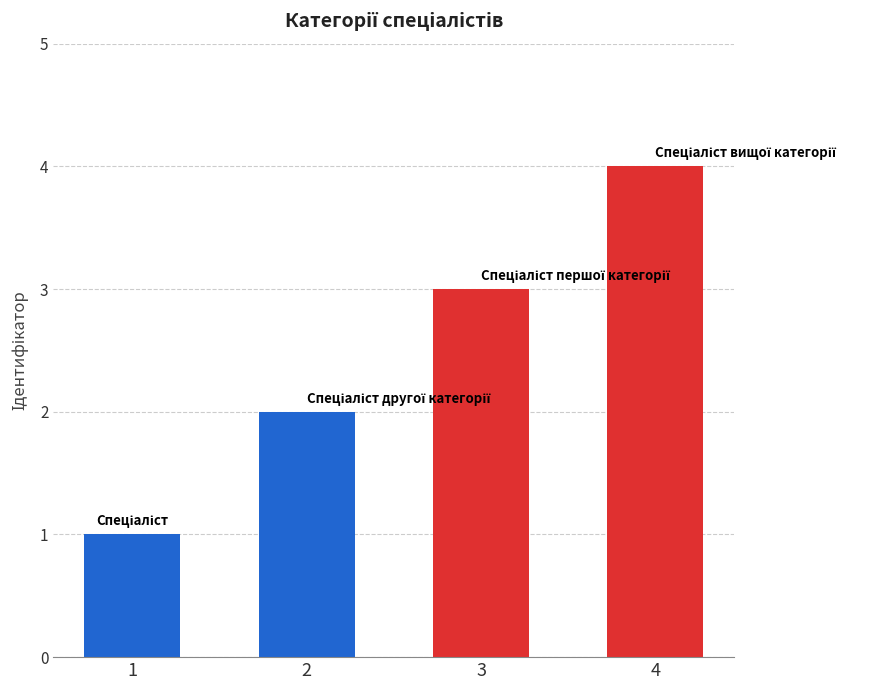

True or false: the data shows 3 at 4.

False